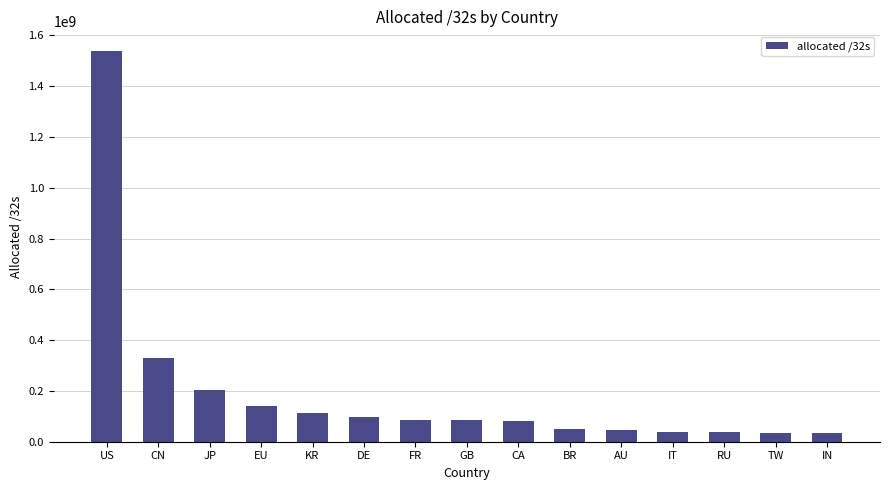

Does the chart contain any negative values?

No